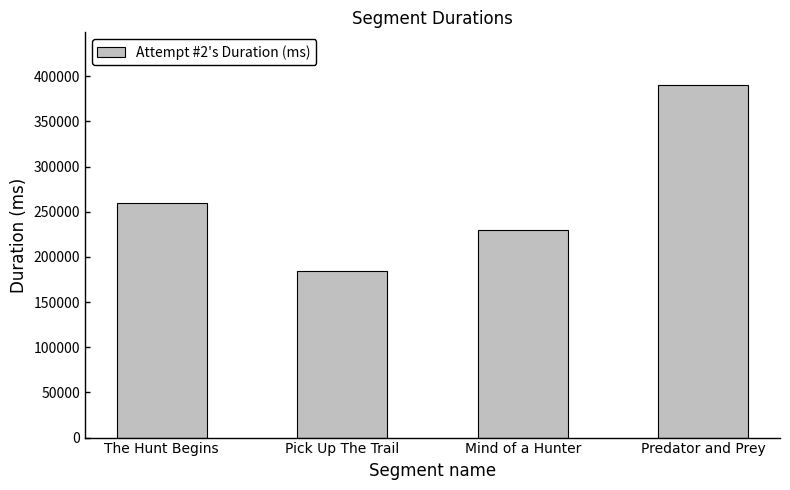

Is it true that the value at Mind of a Hunter is 230178?

True